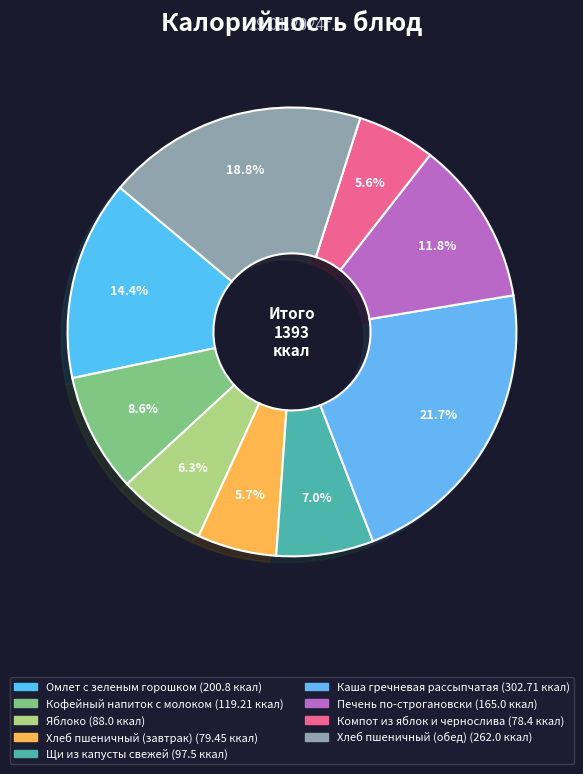

How many segments does this pie chart have?

9